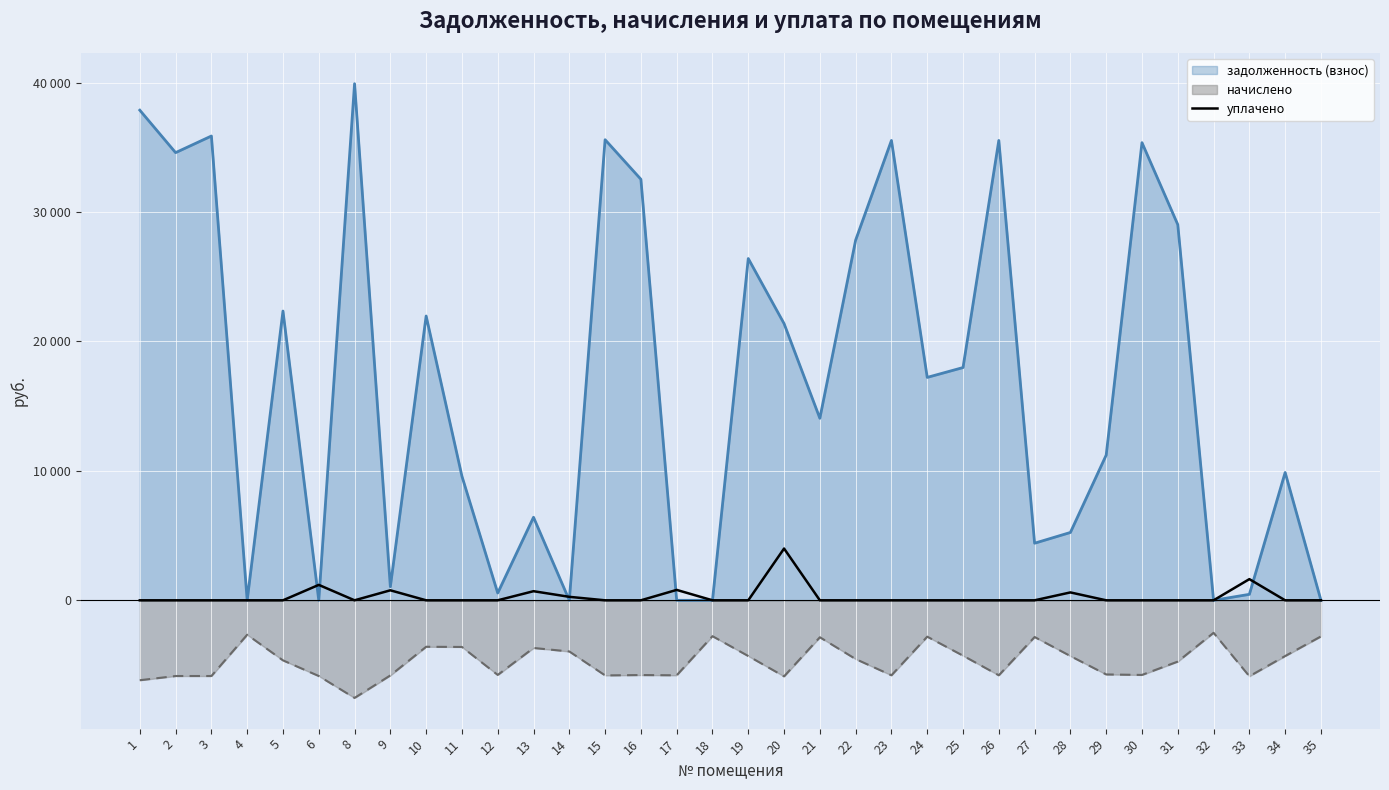

Reading left to right, what are all the values shown in this chart?

0.0	0.0	0.0	0.0	0.0	1192.6	0.0	773.0	0.0	0.0	0.0	704.0	268.8	0.0	0.0	804.0	0.0	0.0	4000.0	0.0	0.0	0.0	0.0	0.0	0.0	0.0	610.0	0.0	0.0	0.0	0.0	1636.0	0.0	0.0